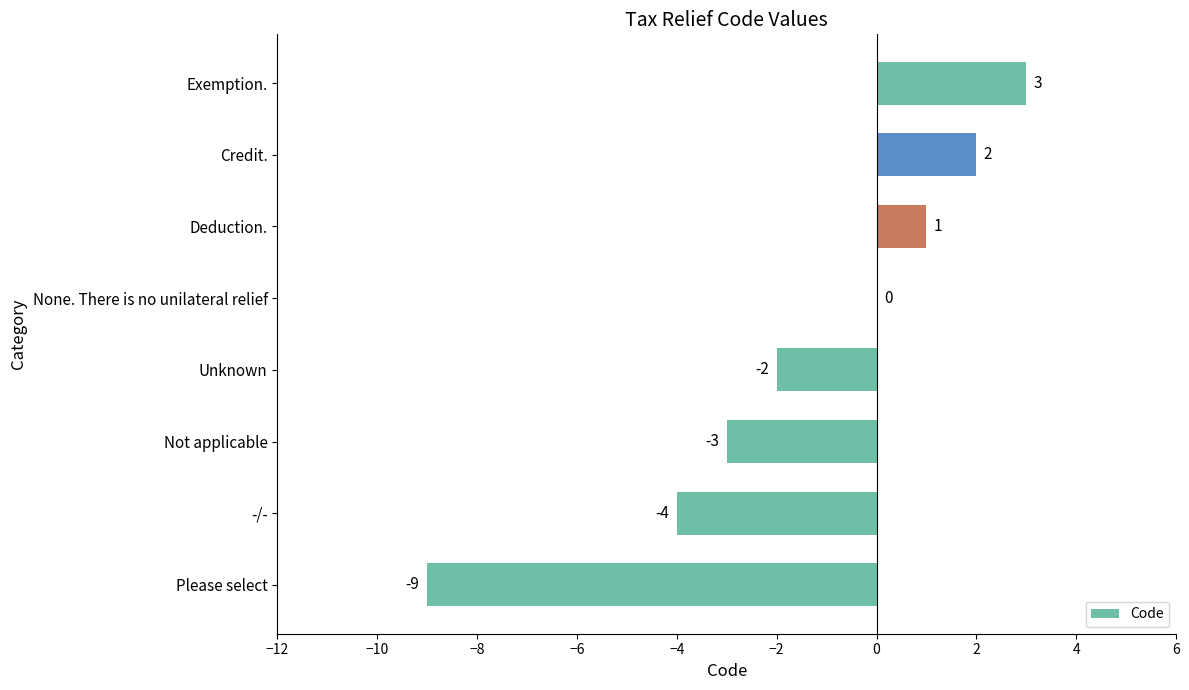

How many series are shown in this chart?

1